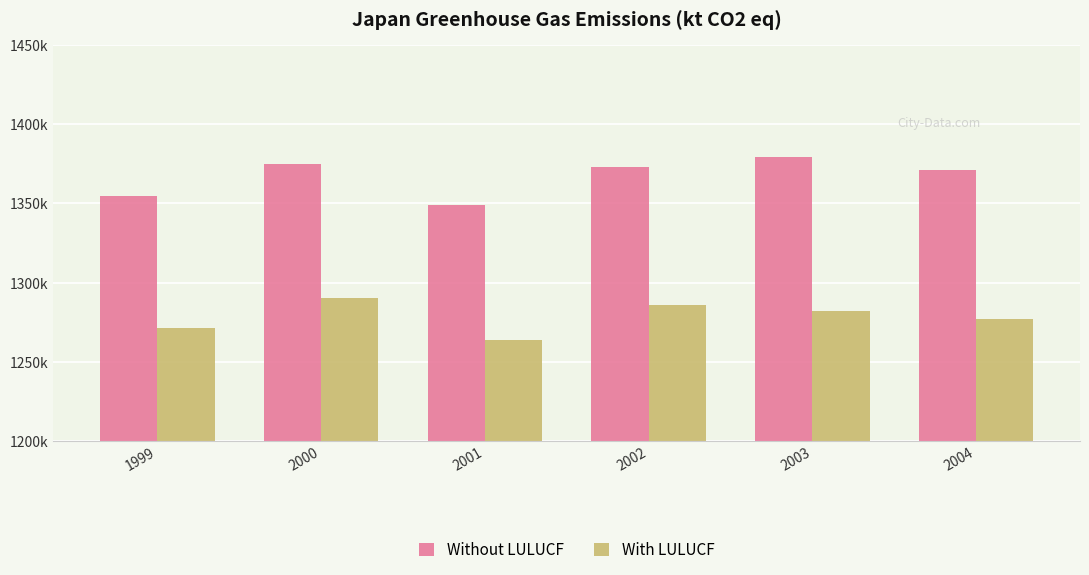

What is the value of the Without LULUCF bar at the 3rd from the left?

1348960.2